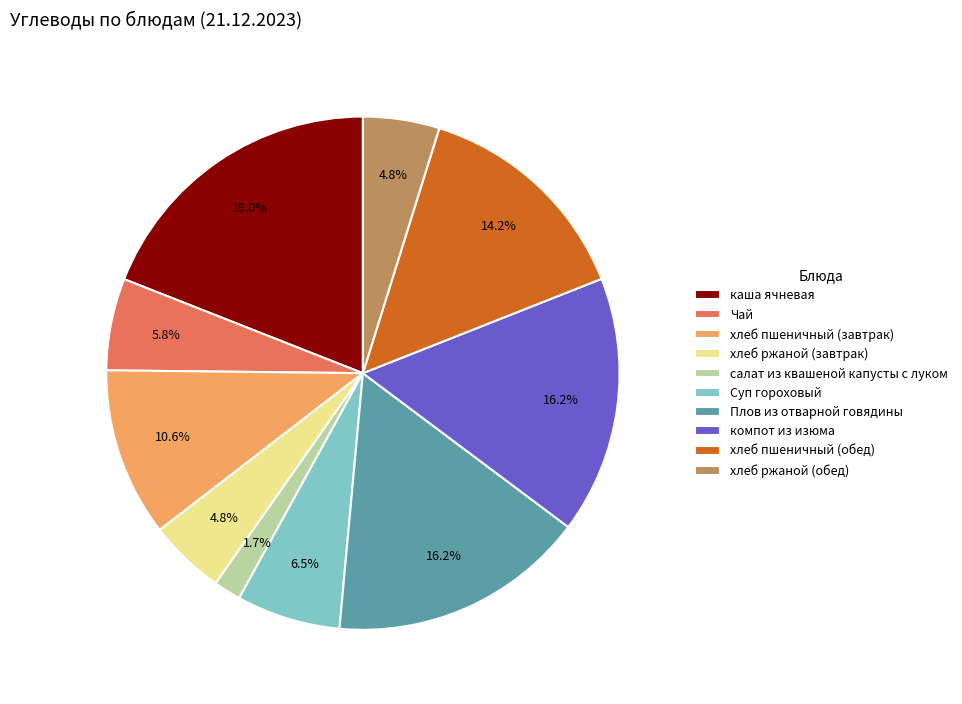

The хлеб пшеничный (обед) slice represents 9% of the pie. True or false?

False